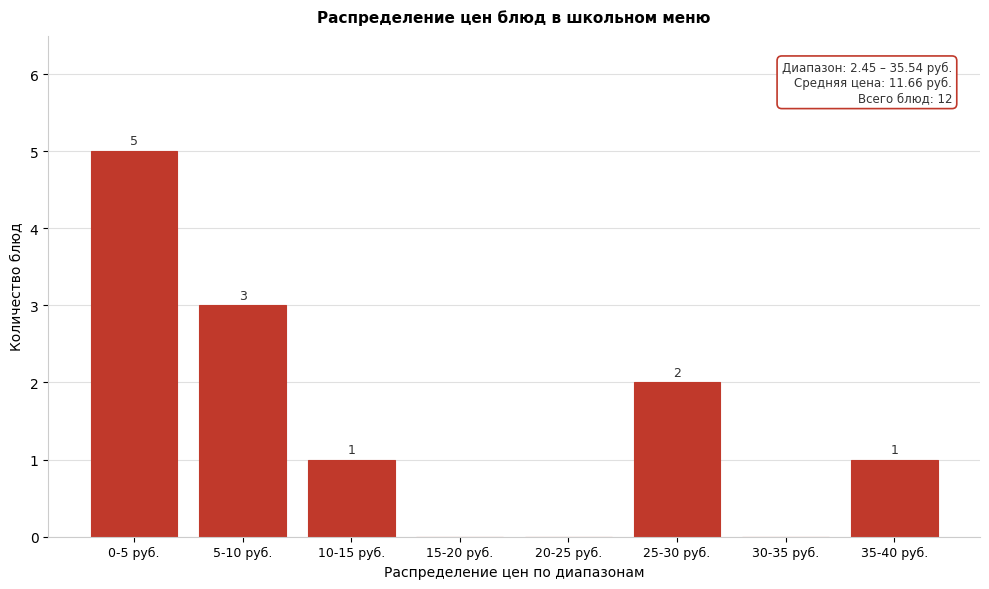

Reading left to right, list all the values displayed in this chart.

0-5 руб.=5	5-10 руб.=3	10-15 руб.=1	15-20 руб.=0	20-25 руб.=0	25-30 руб.=2	30-35 руб.=0	35-40 руб.=1